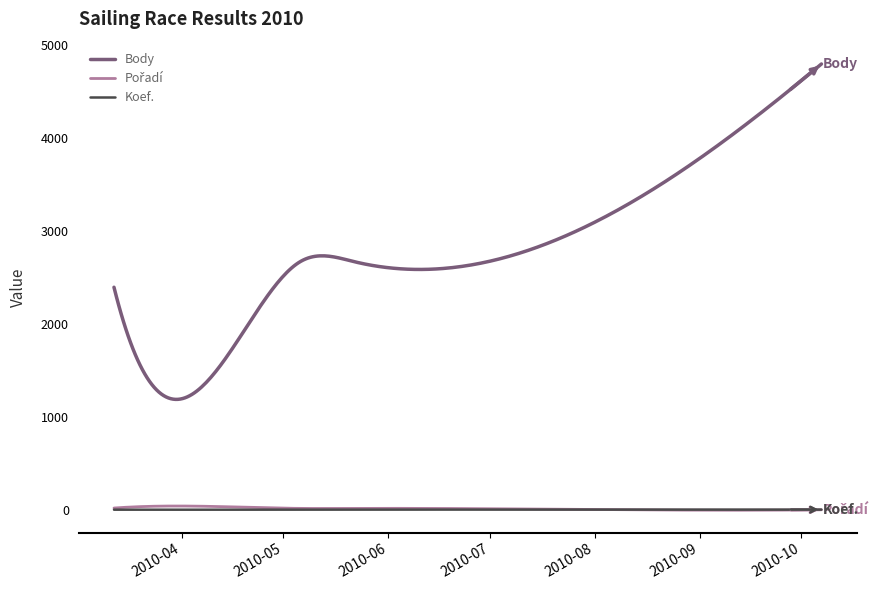

Which series has the largest total across all categories?

Body